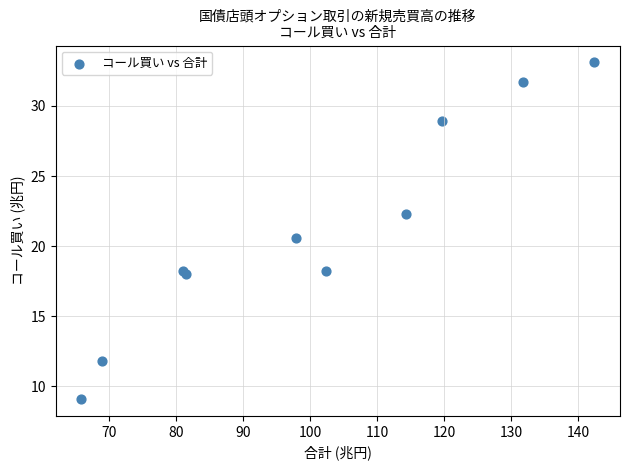

What Y value in the scatter plot is closest to 21?

20.6